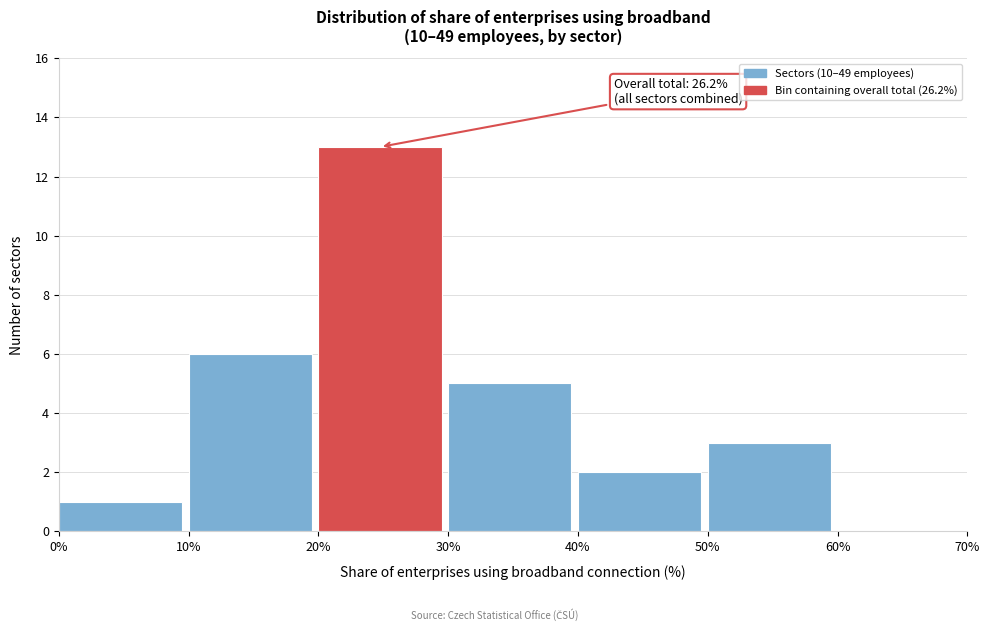

Which range on the x-axis has the tallest bar?

20% to 30%